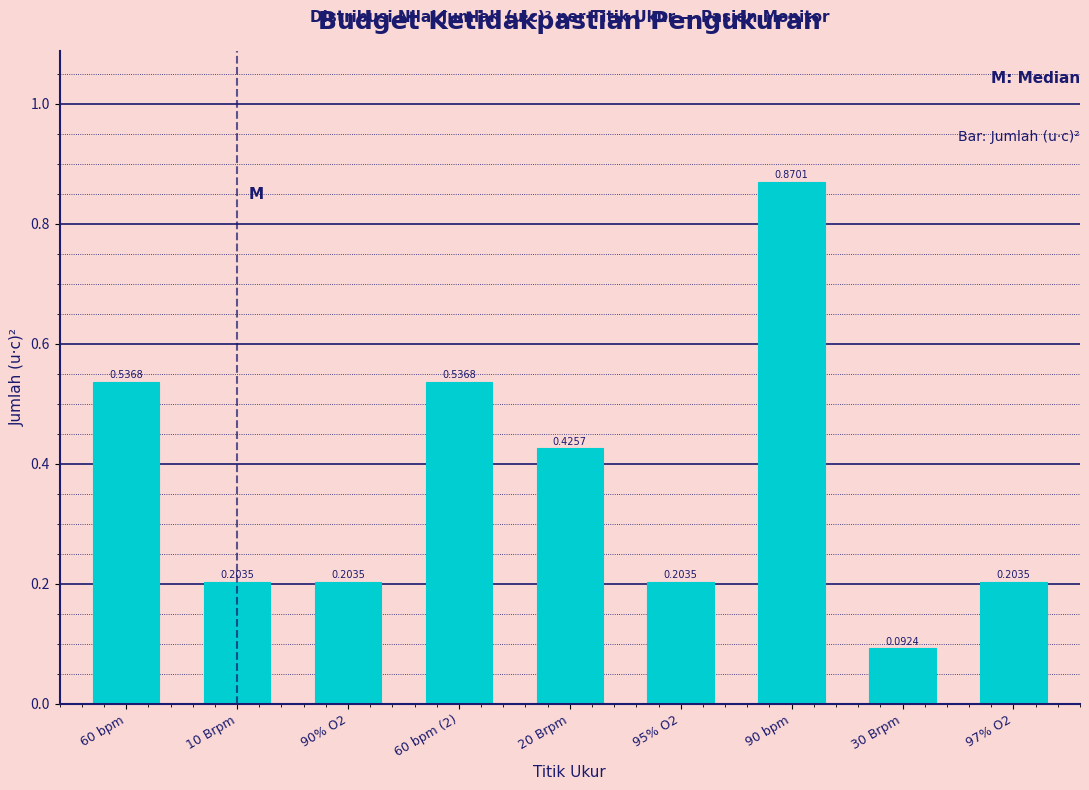

Which has a higher value, 10 Brpm or 30 Brpm?

10 Brpm